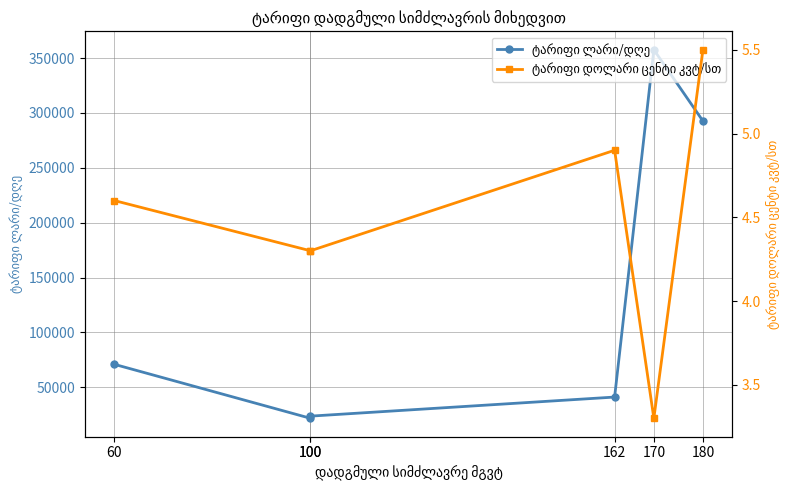

At which category is the sum across all series the highest?

170